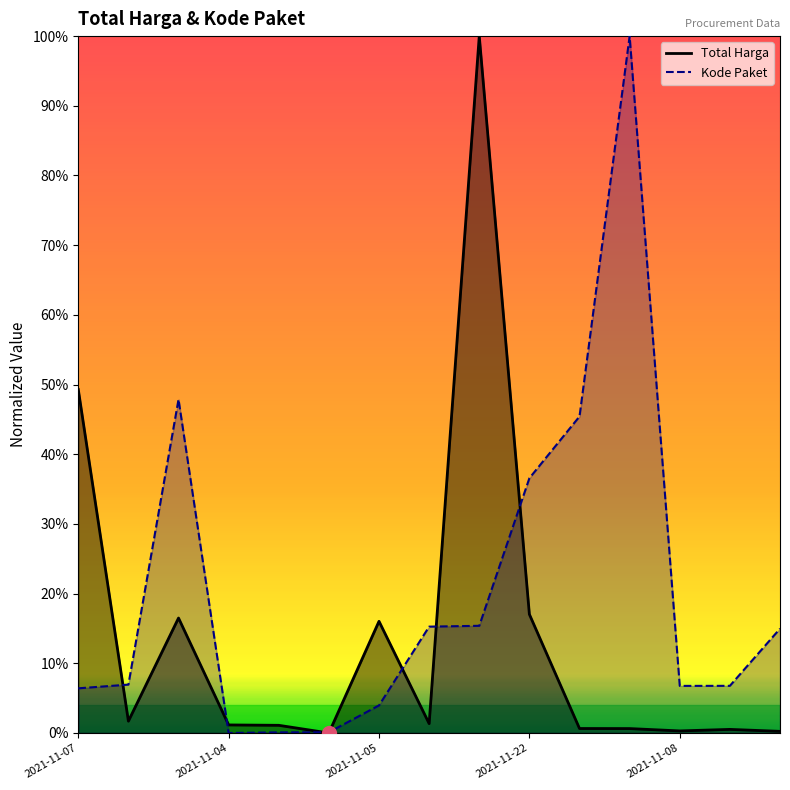

What is the average value of the Kode Paket series?

0.2